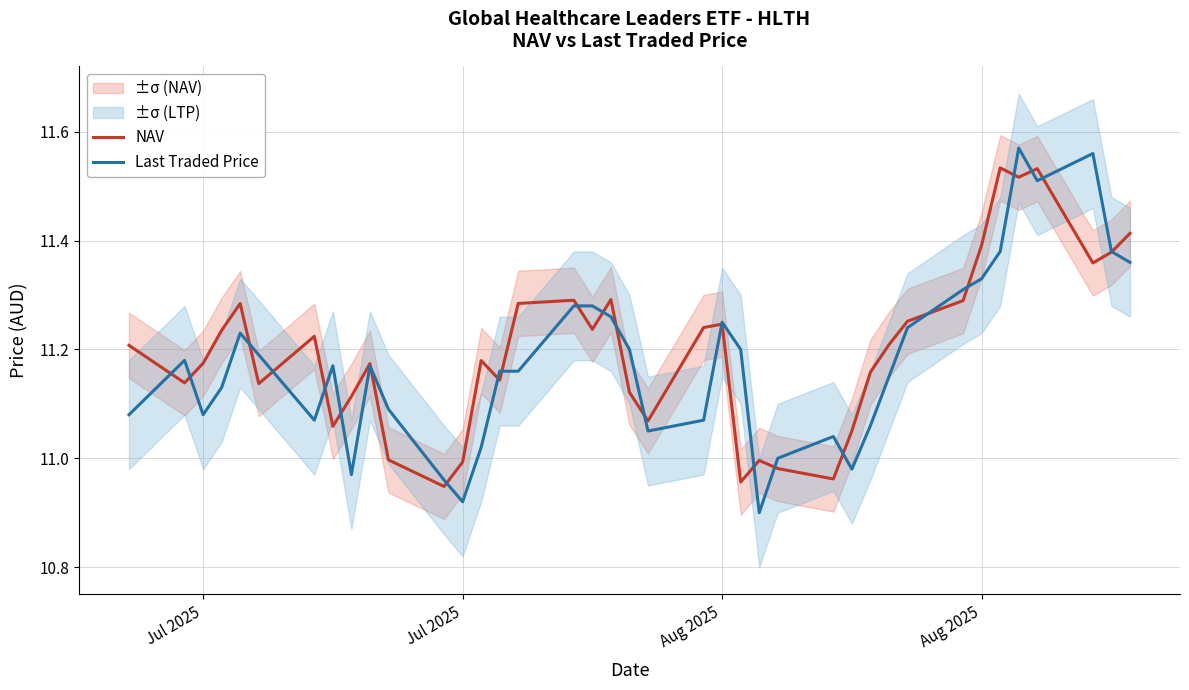

Read the NAV value at Jul 2025.

11.2